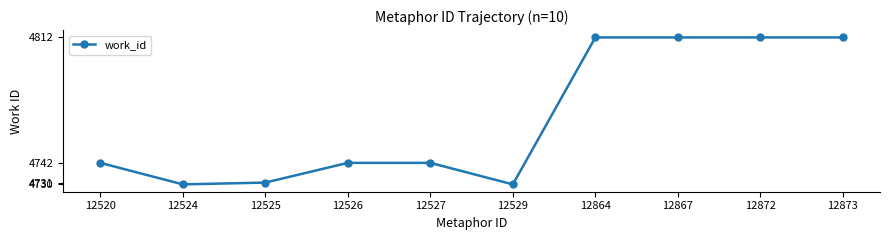

Which has a higher value, 12527 or 12867?

12867